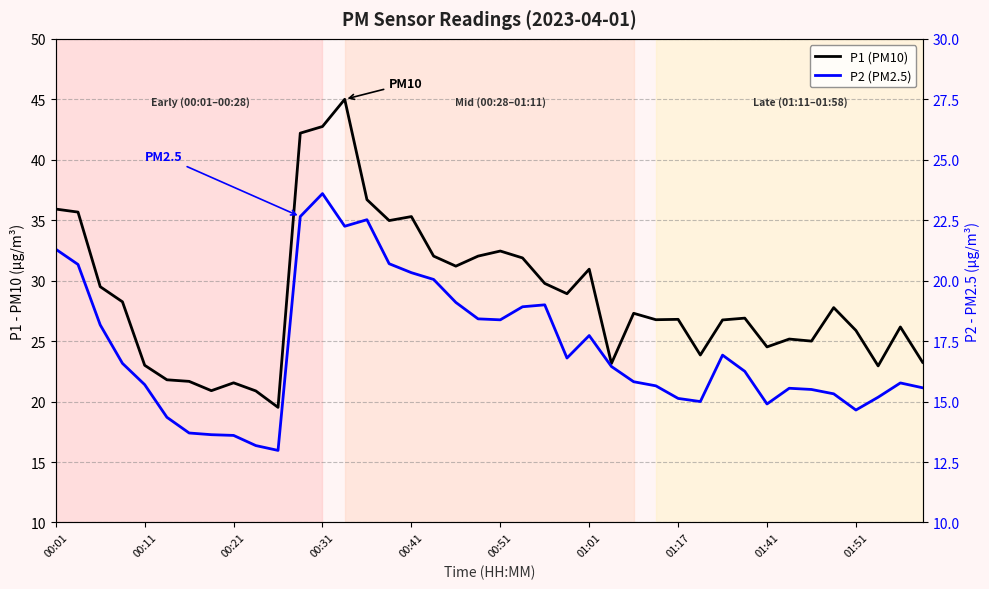

Which series has the largest total across all categories?

P1 (PM10)